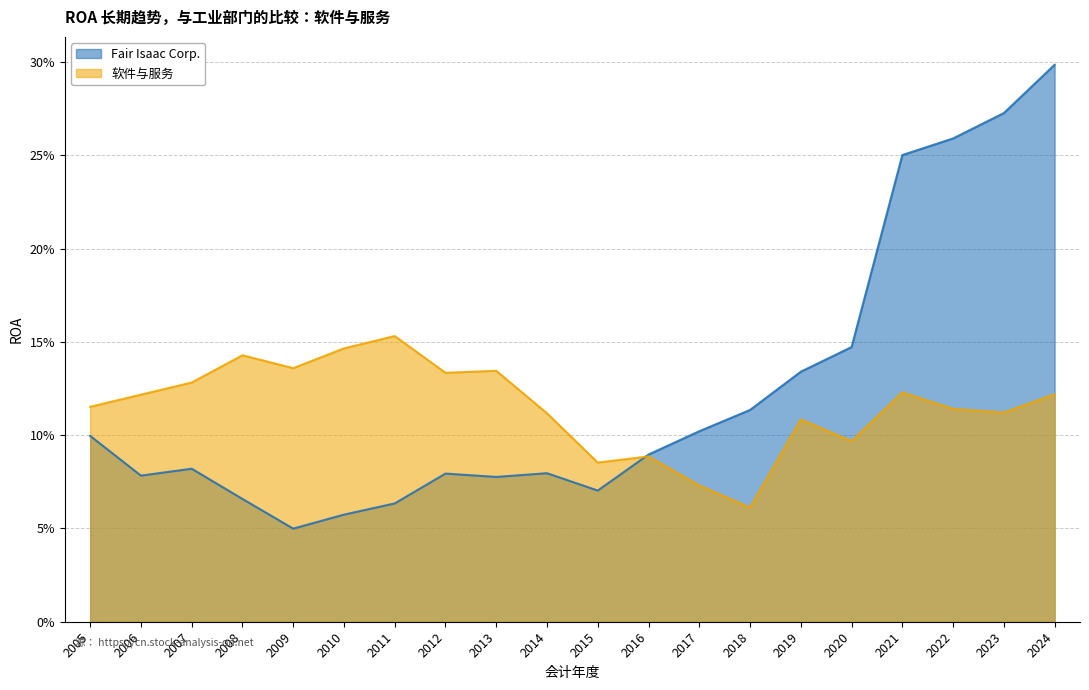

What is the value of the Fair Isaac Corp. point at the 9th from the left?

0.1